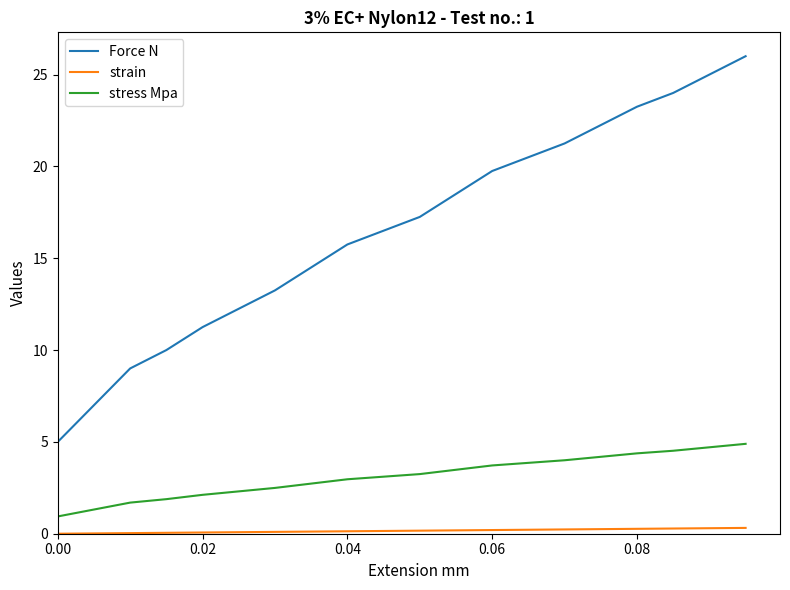

Rank the series by their maximum value, from lowest to highest.

strain, stress Mpa, Force N